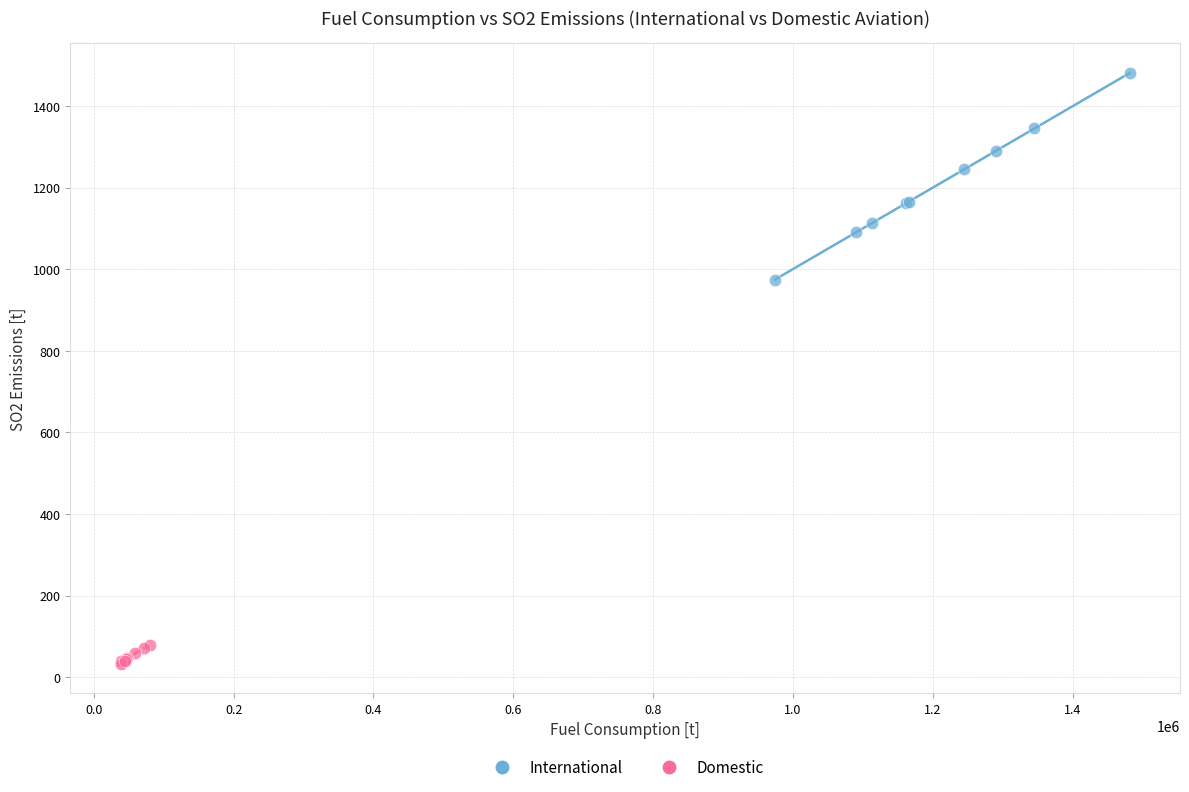

Which series contains the lowest Y value?

Domestic